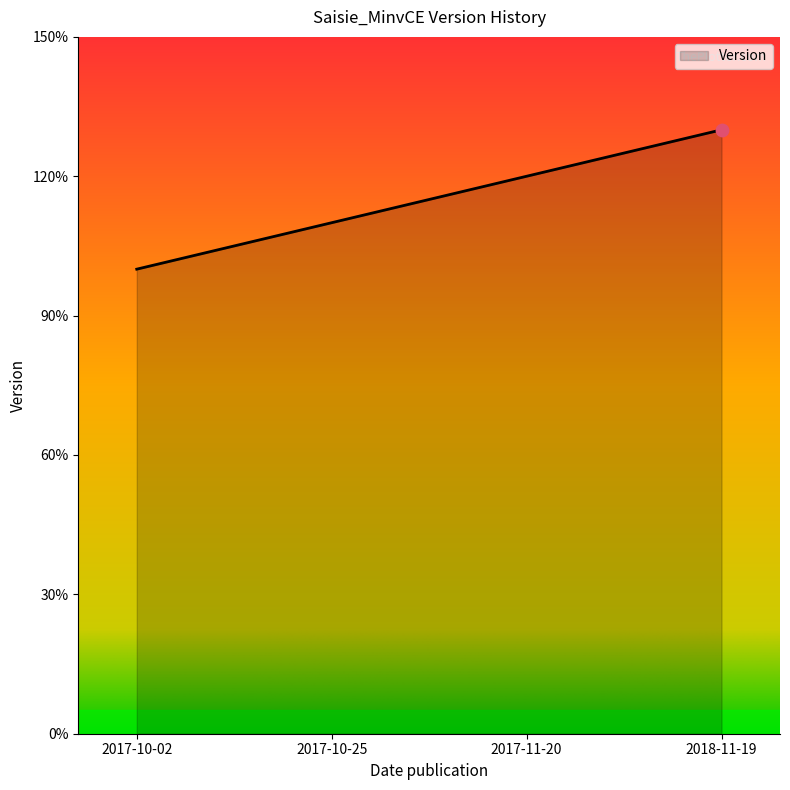

Approximately how many times larger is the value at 2017-11-20 compared to 2017-10-02?

1.2